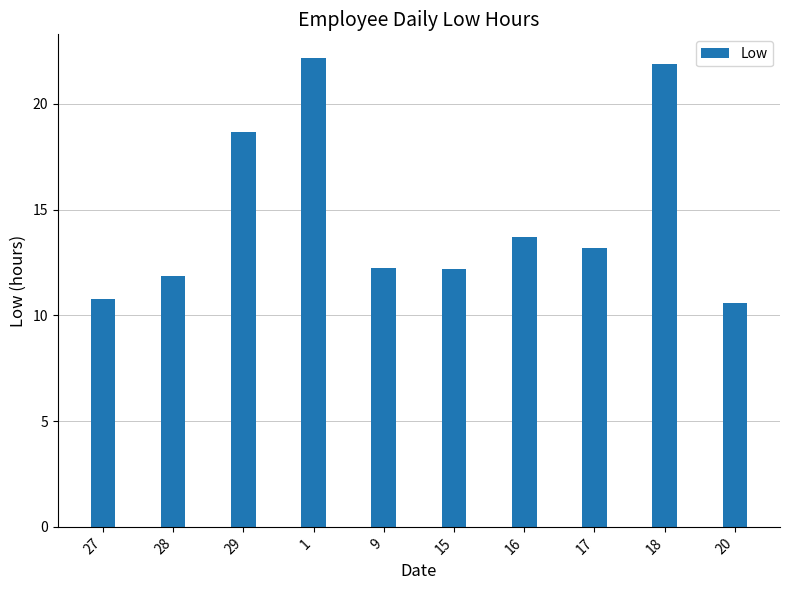

What is the difference between the maximum and second lowest values?

11.4